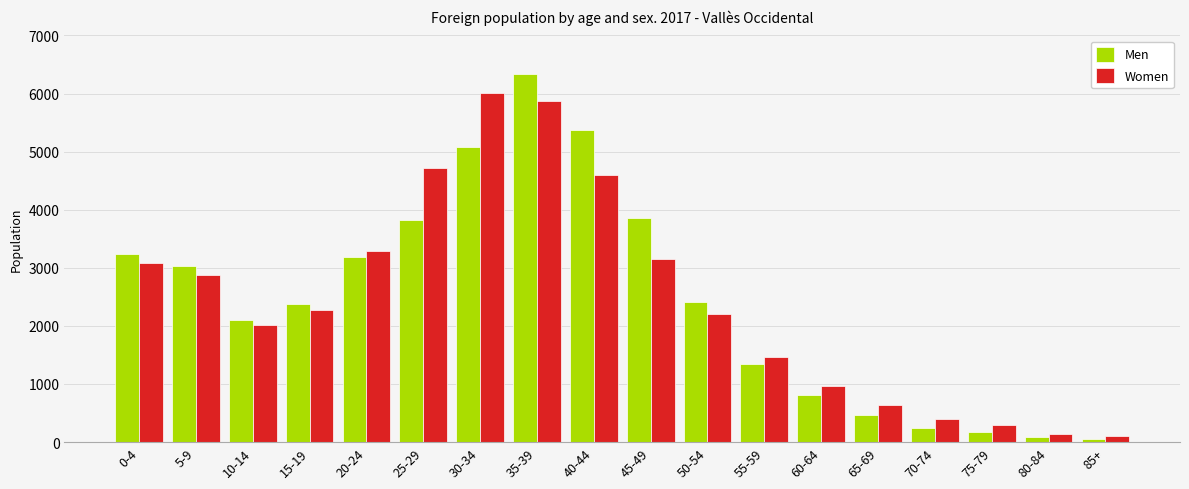

What is the difference between the maximum and minimum values in the Men series?

6287